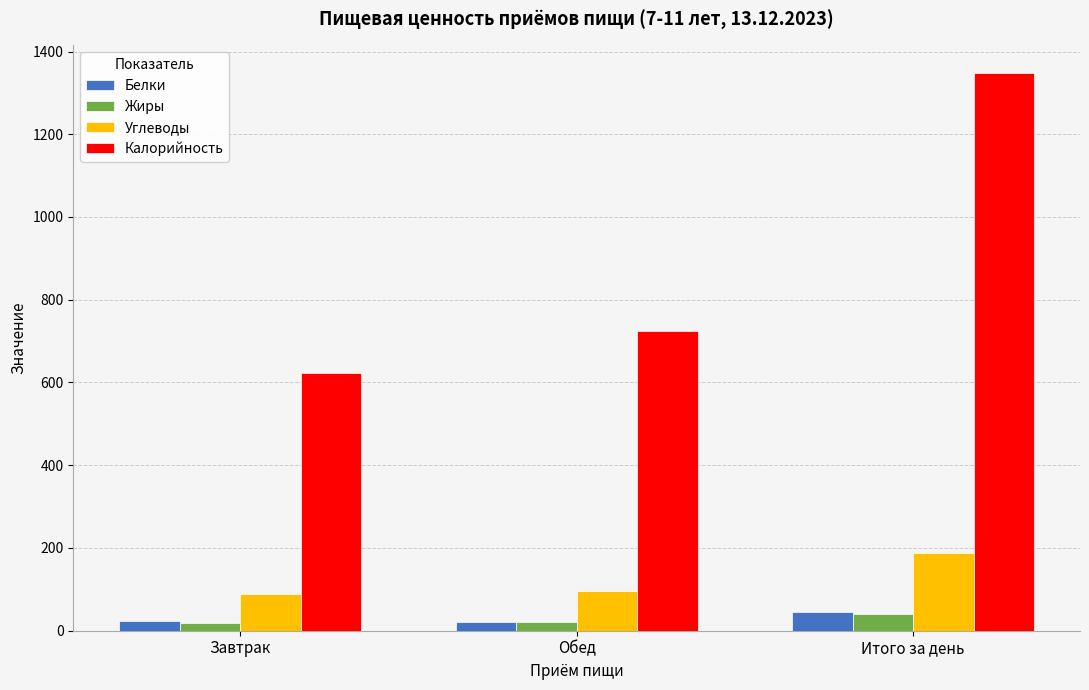

Does the chart contain stacked bars?

No